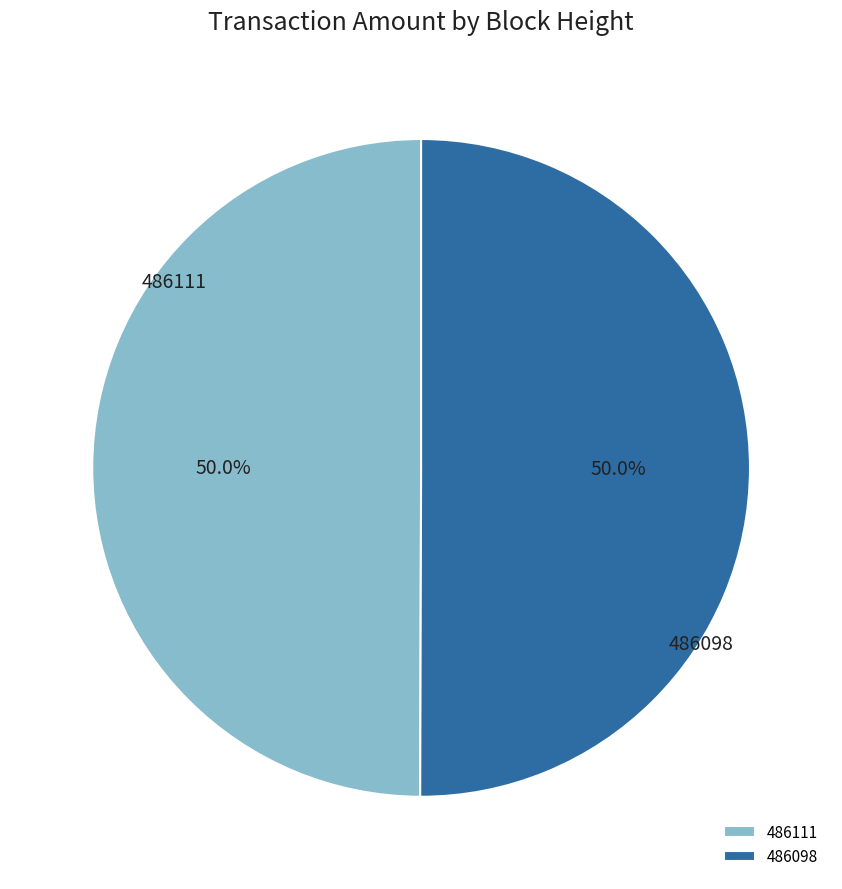

How many slices are in this pie chart?

2